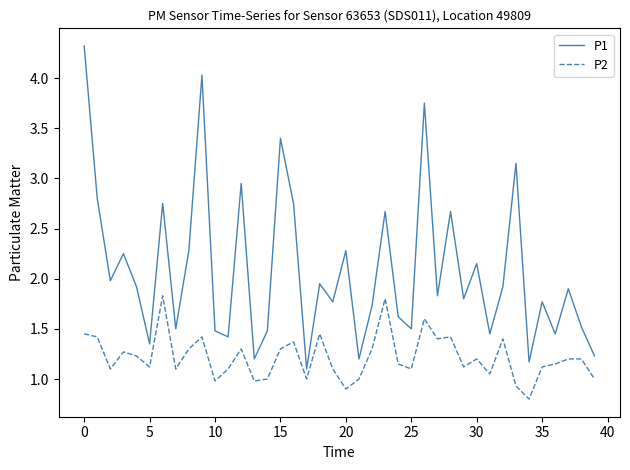

True or false: P2 and P1 cross at least once.

False